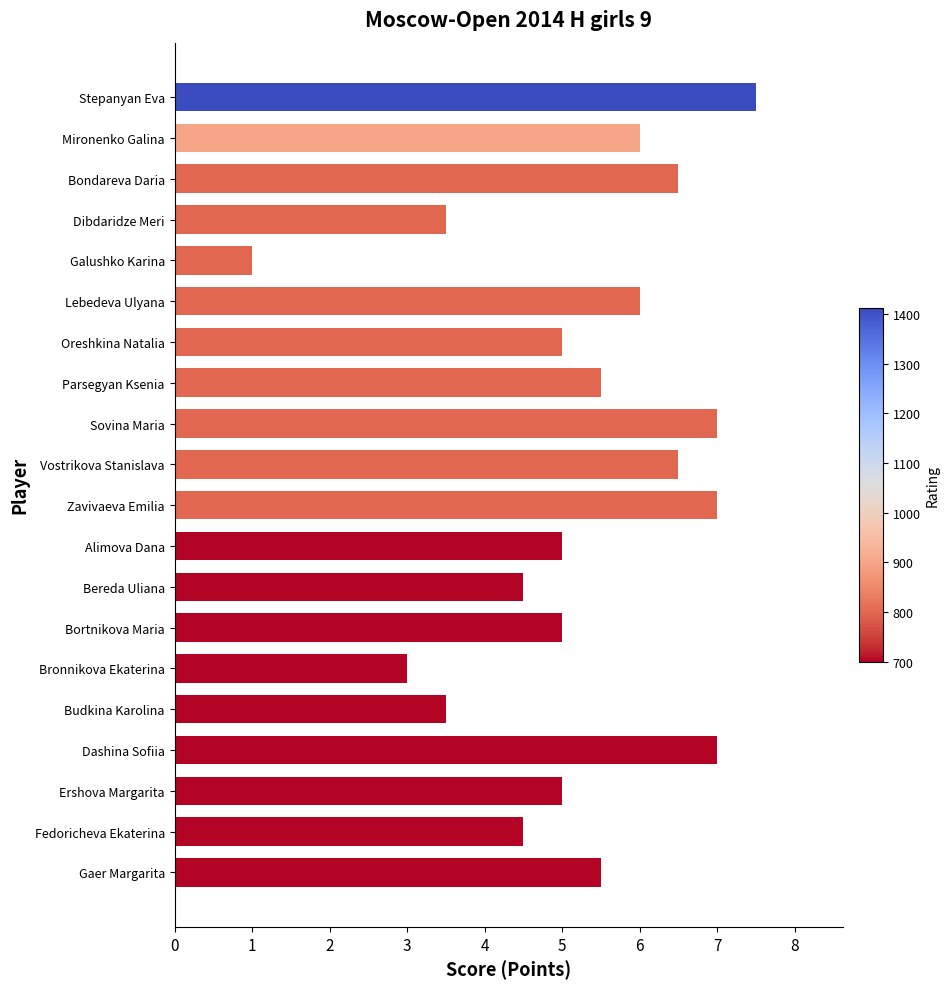

What is the approximate value at Budkina Karolina?

3.5